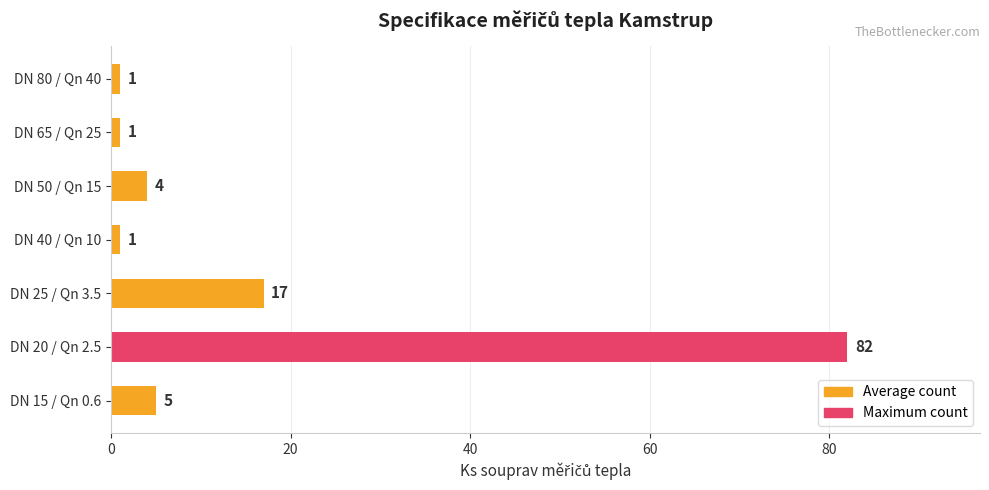

At which label is the value closest to 41?

DN 25 / Qn 3.5